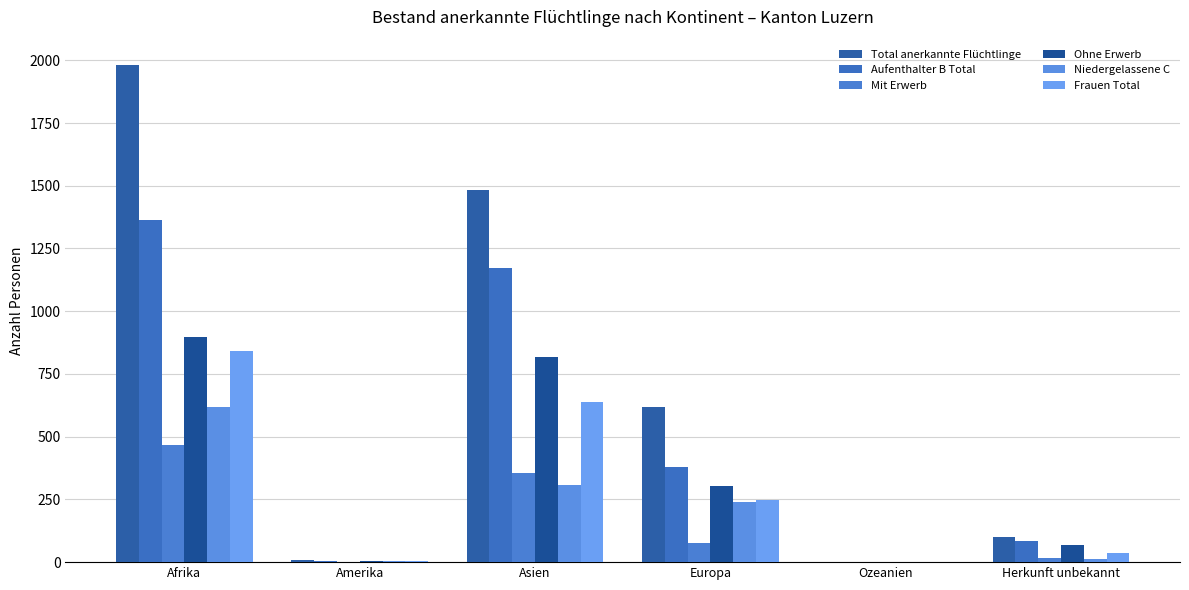

What is the label of the 1st bar from the left?

Afrika